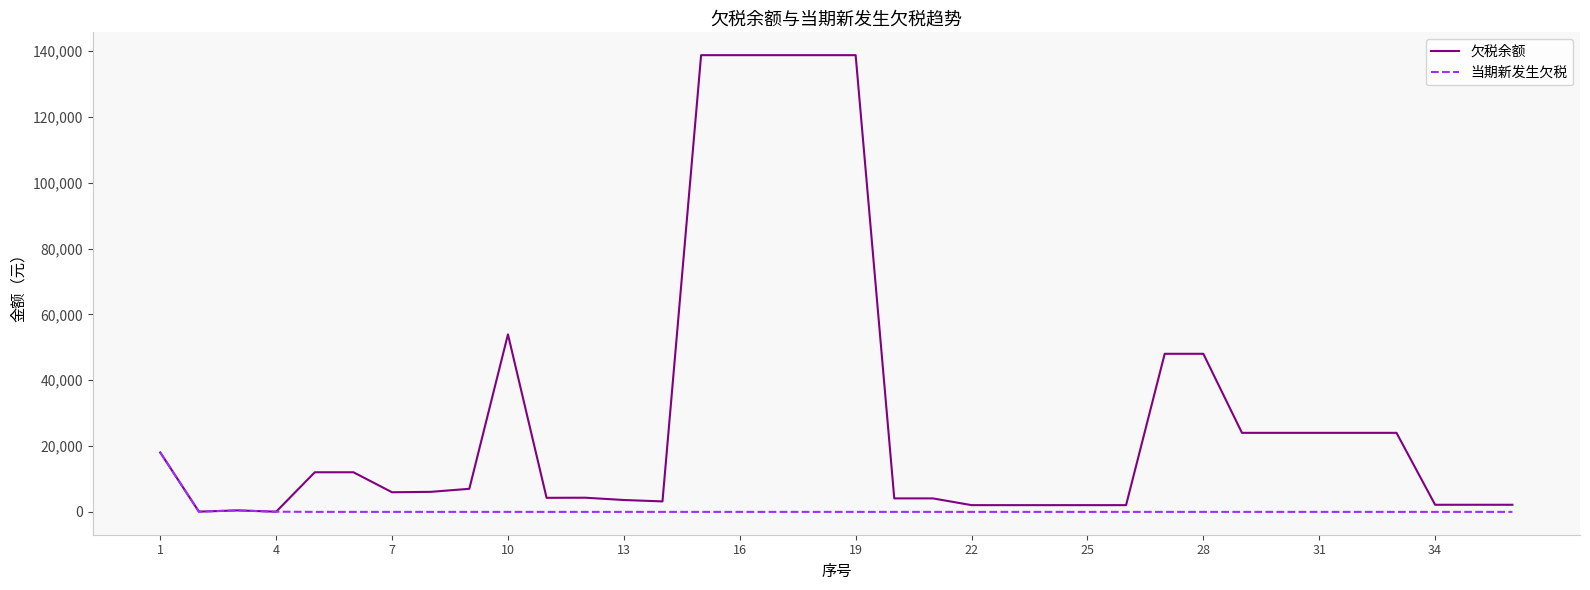

What is the maximum value shown in the chart?

138744.0